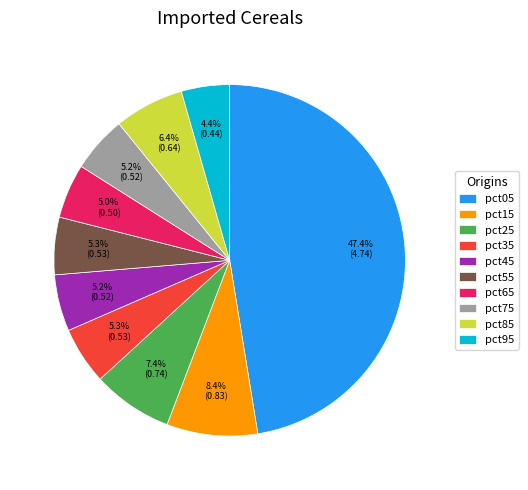

Which slice is the smallest?

pct95